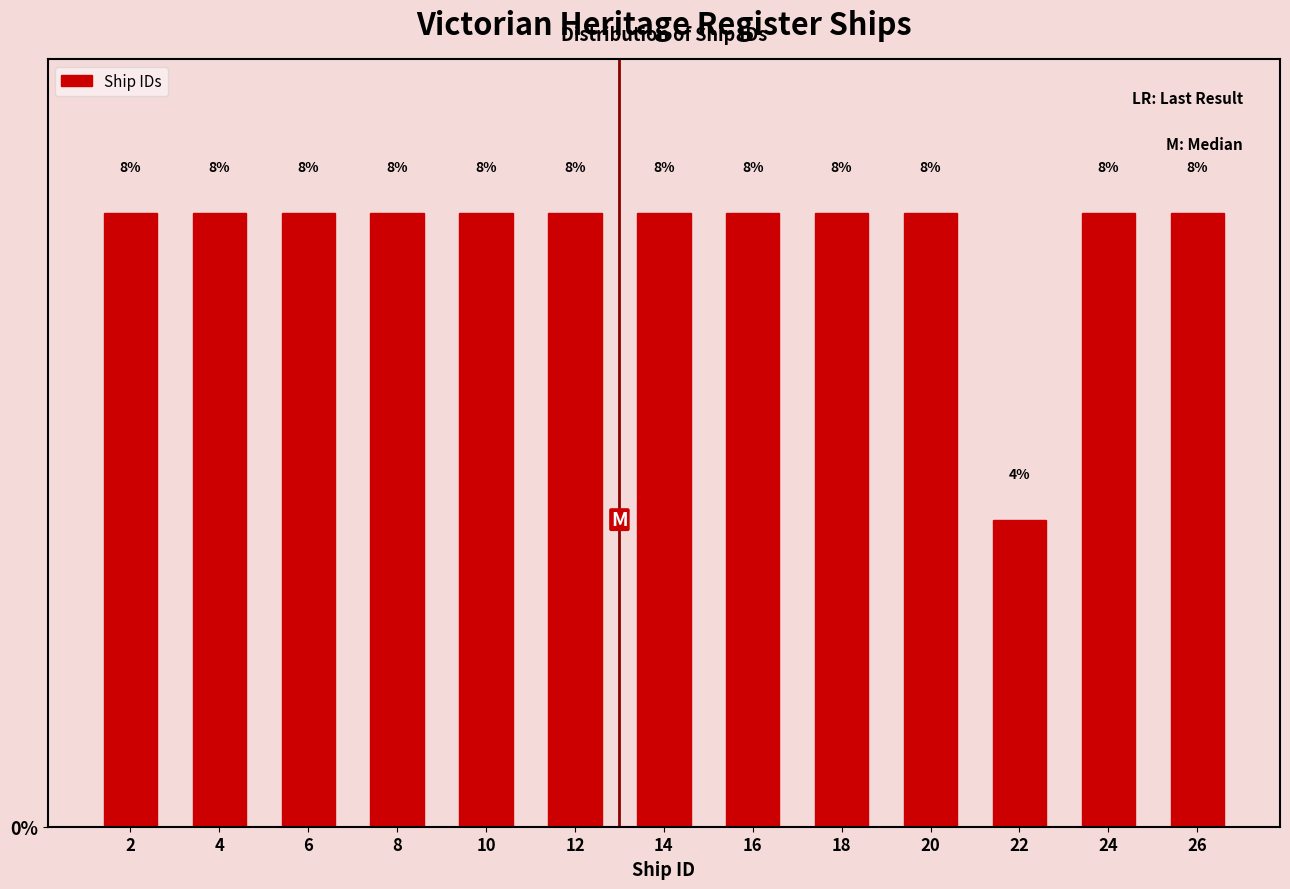

Reading left to right, list every bar in this chart as the range it spans on the x-axis followed by its height.

1 to 3: 8
3 to 5: 8
5 to 7: 8
7 to 9: 8
9 to 11: 8
11 to 13: 8
13 to 15: 8
15 to 17: 8
17 to 19: 8
19 to 21: 8
21 to 23: 4
23 to 25: 8
25 to 27: 8